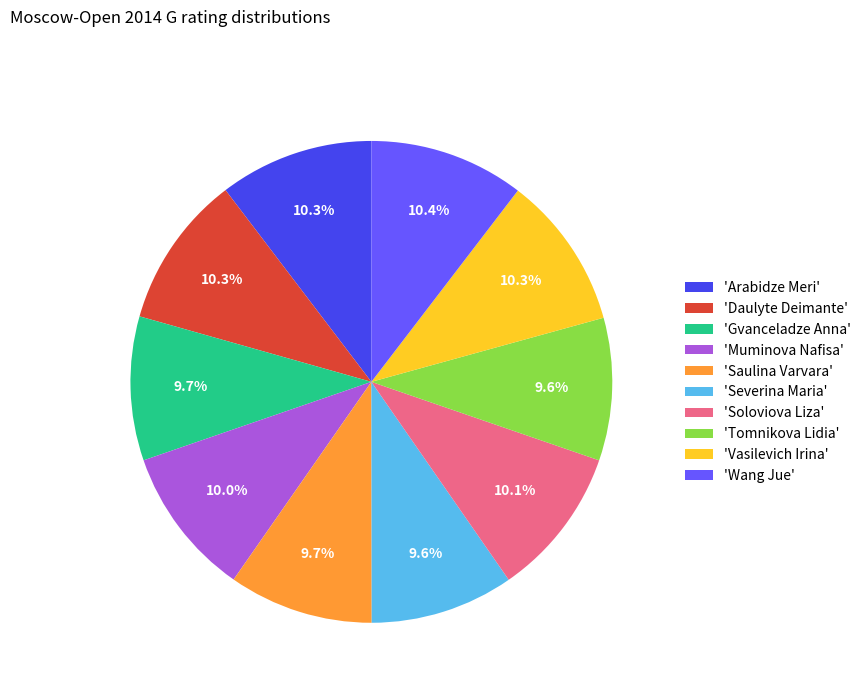

What percentage do 'Muminova Nafisa' and 'Tomnikova Lidia' together represent?

19.6%